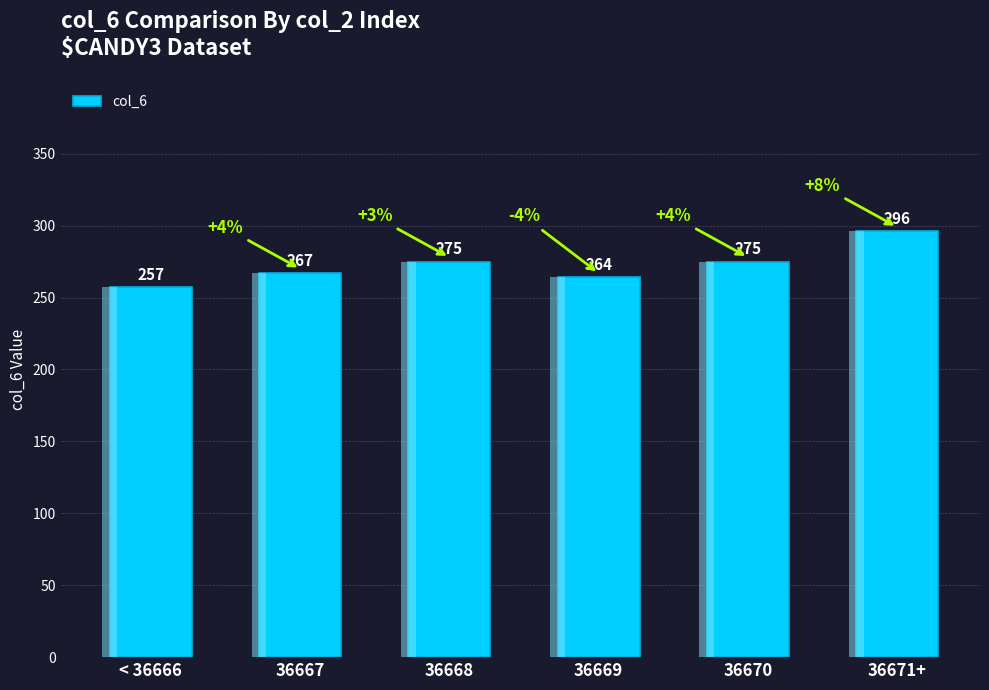

Reading left to right, what are all the values shown in this chart?

257	267	275	264	275	296